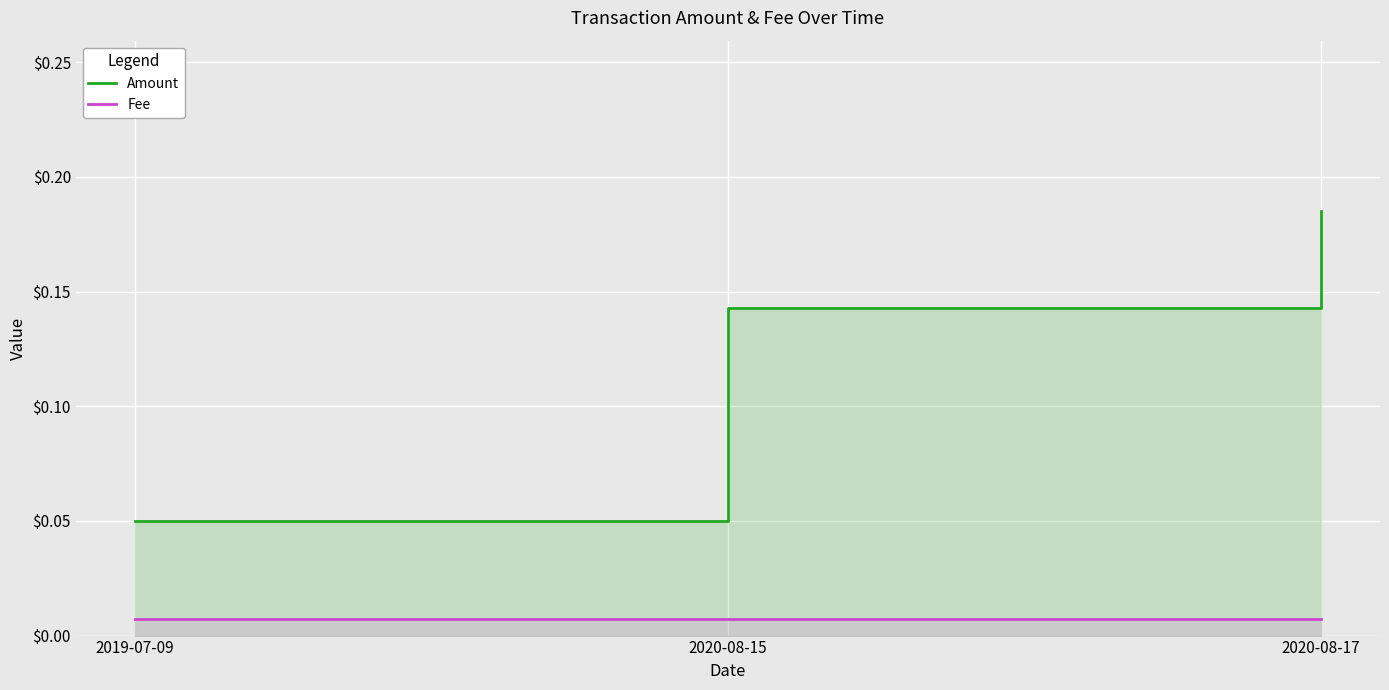

Rank the categories by Fee value from lowest to highest.

2019-07-09, 2020-08-15, 2020-08-17